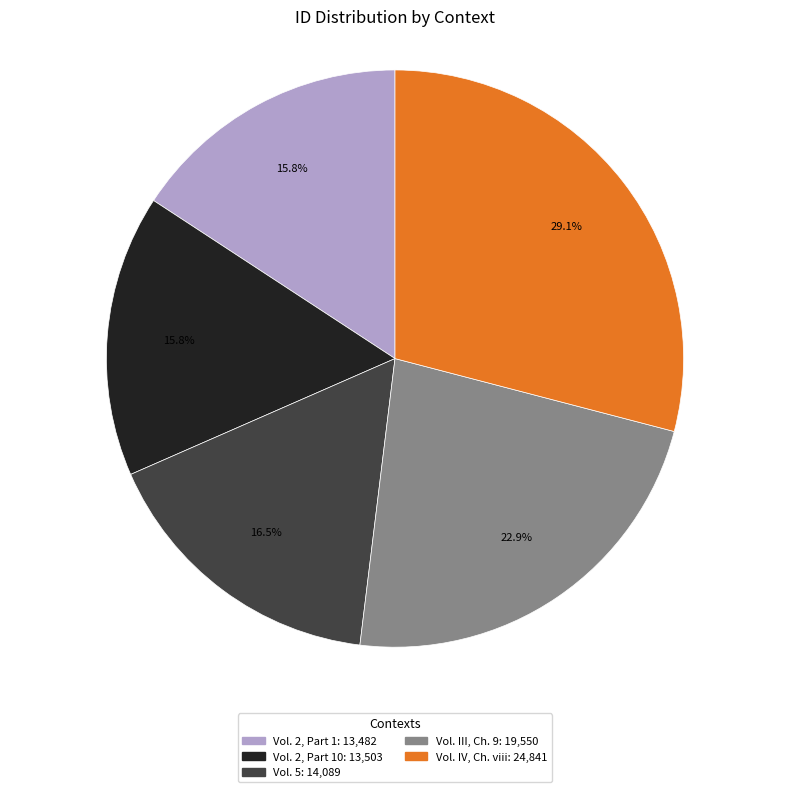

Is there a majority slice in this chart?

No